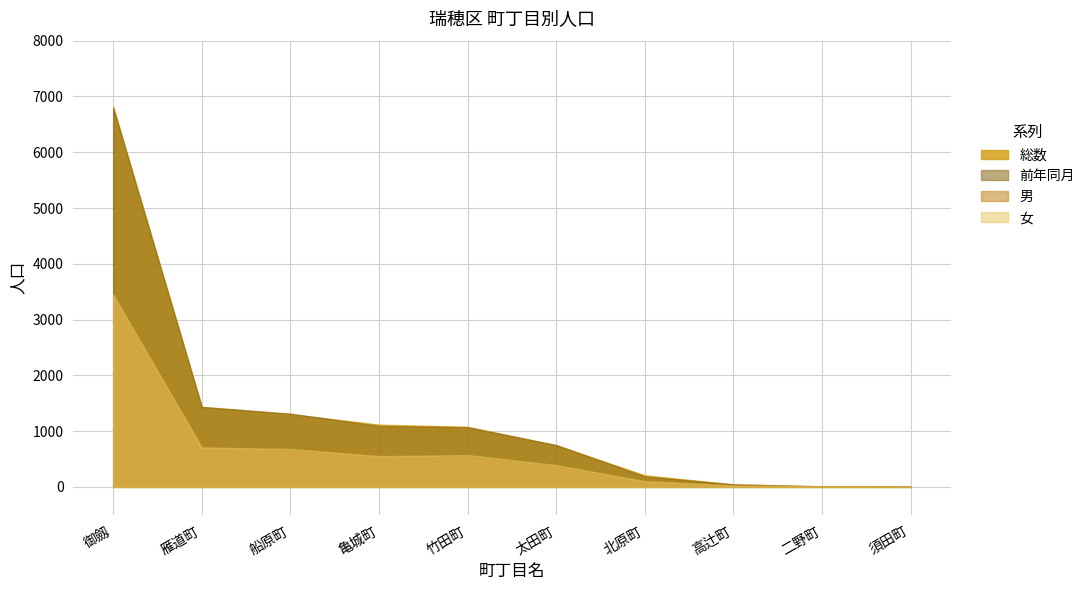

What is the total value across all series at 須田町?

6